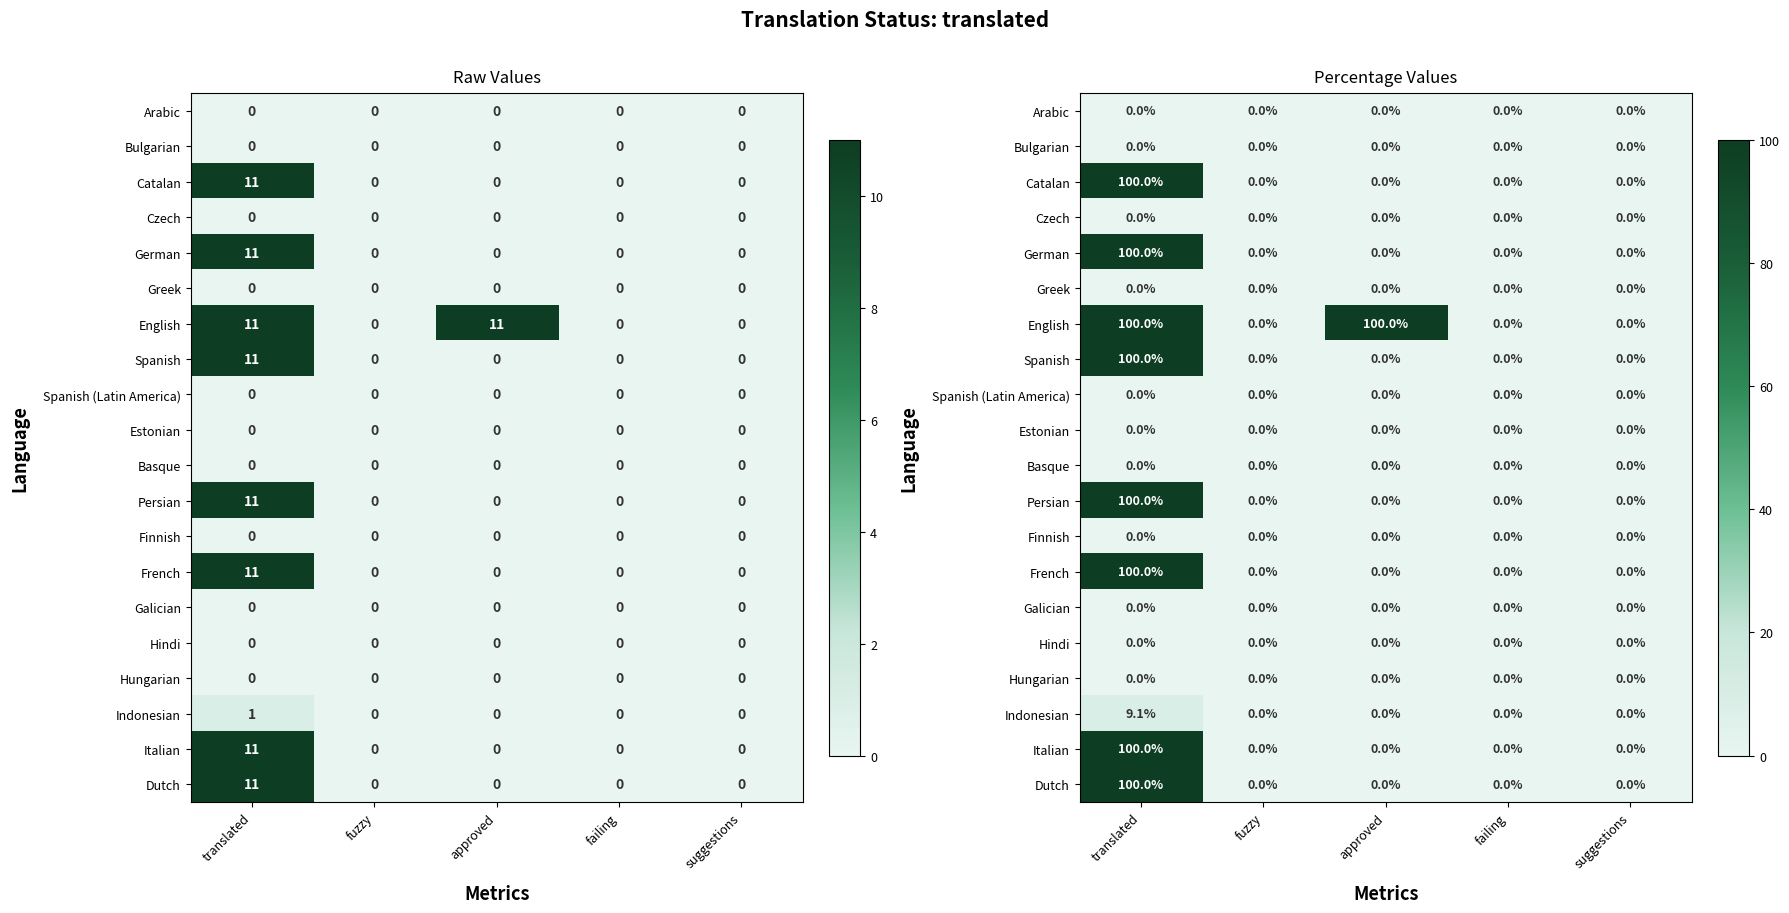

How many distinct data groups are displayed?

20